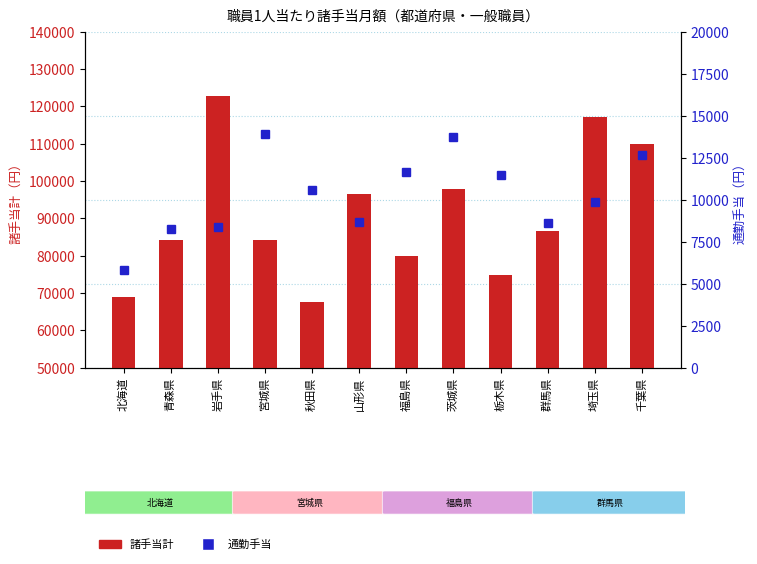

Where is 通勤手当 nearest to the value 9844?

埼玉県